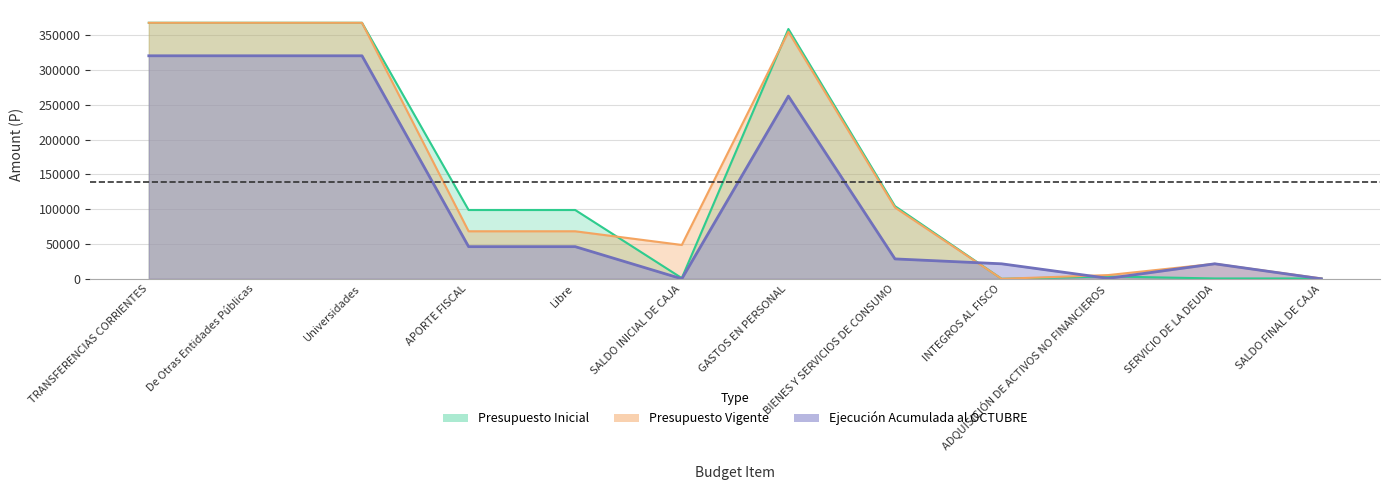

After their last crossing, which series has the higher values: Presupuesto Vigente or Ejecución Acumulada al OCTUBRE?

Presupuesto Vigente